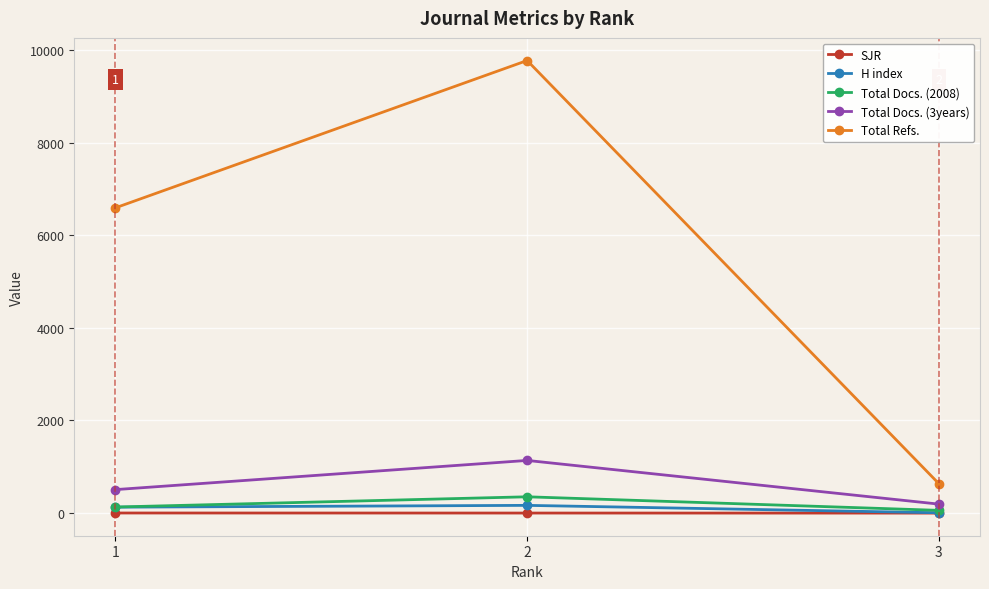

List the series in order of their peak value, lowest first.

SJR, H index, Total Docs. (2008), Total Docs. (3years), Total Refs.